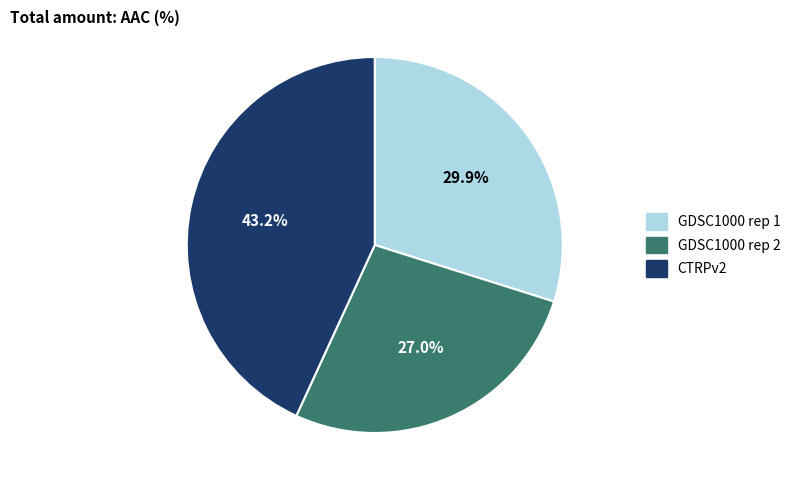

What percentage is the GDSC1000 rep 2 slice, to the nearest percent?

27%